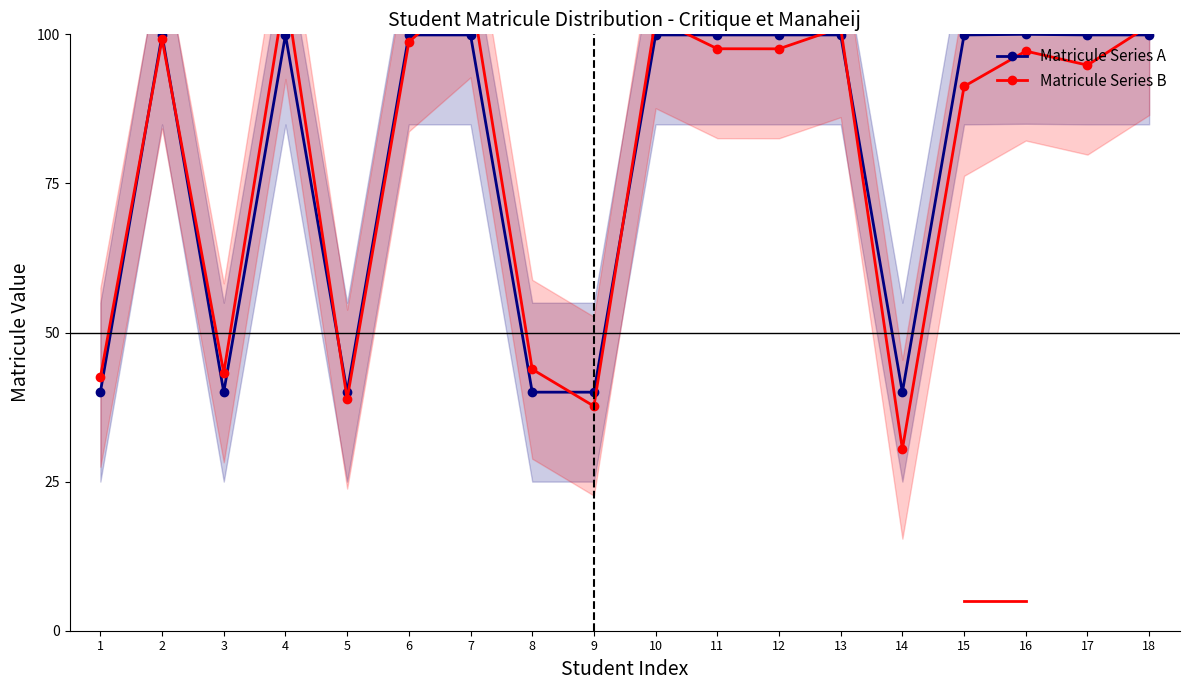

True or false: Matricule Series B and Matricule Series A intersect in this chart.

True